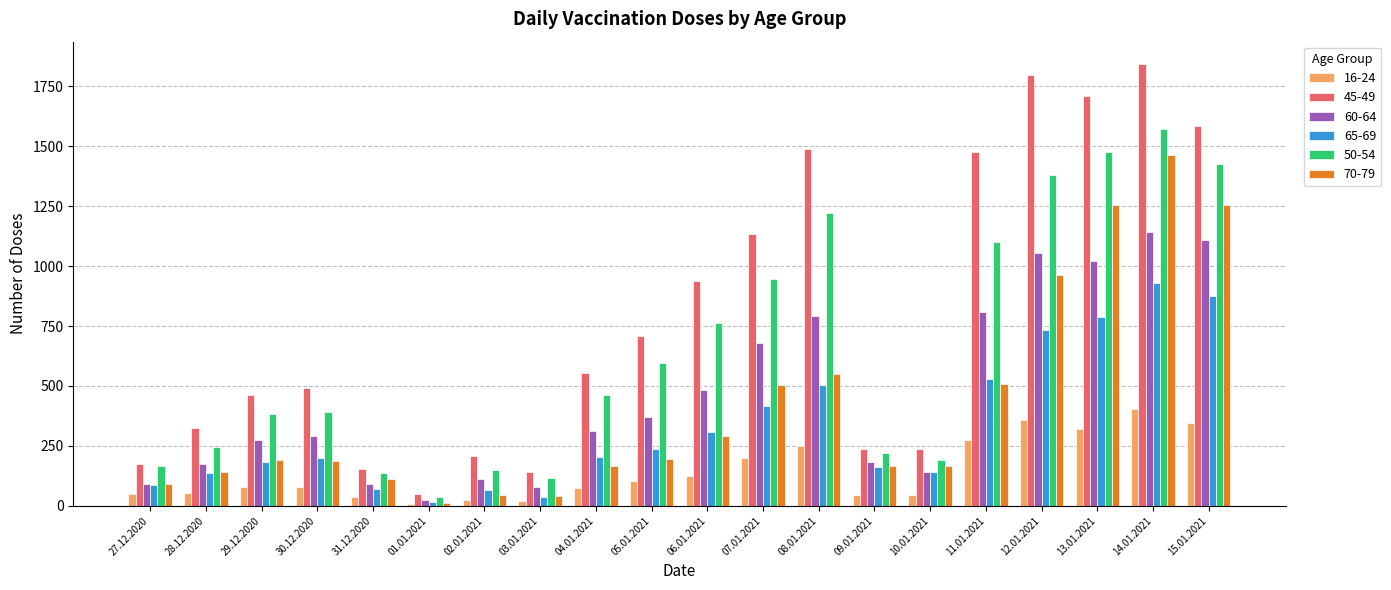

Rank the series by their maximum value, from highest to lowest.

45-49, 50-54, 70-79, 60-64, 65-69, 16-24